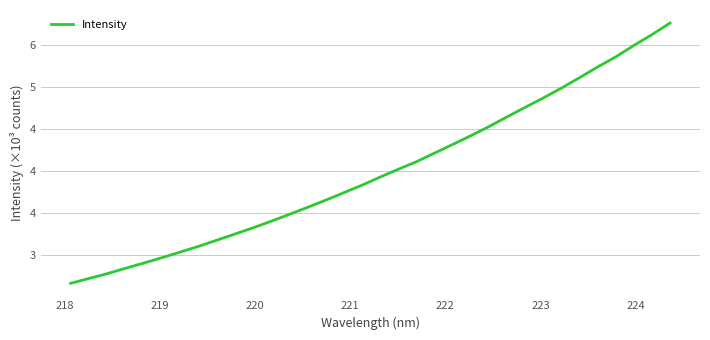

What is the sum of all values?

135639.0